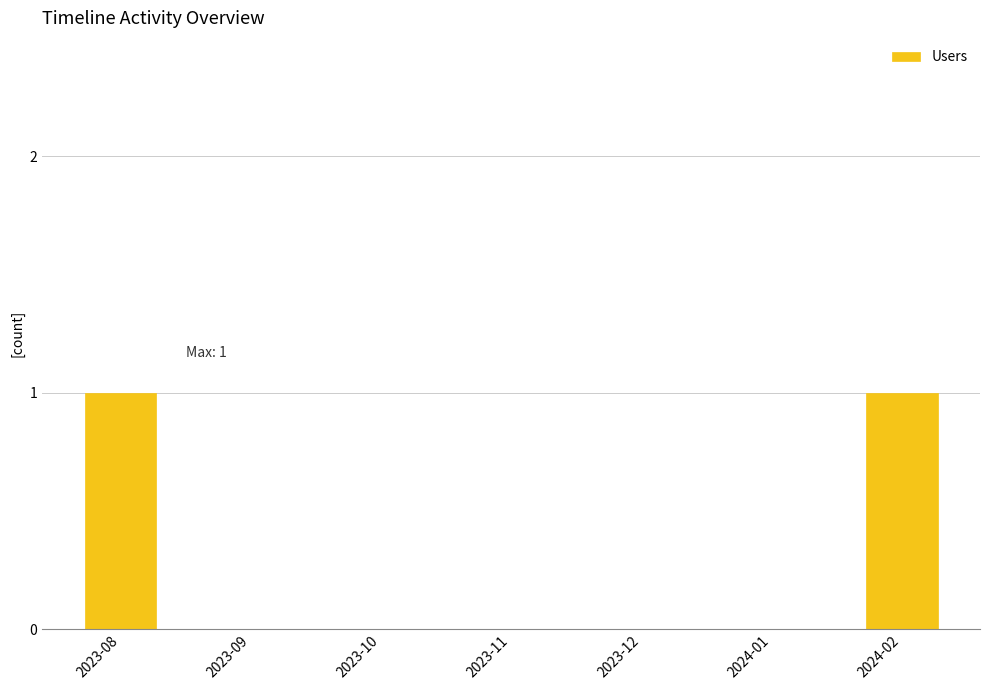

Reading left to right, extract all data points from this chart.

2023-08=1	2023-09=0	2023-10=0	2023-11=0	2023-12=0	2024-01=0	2024-02=1